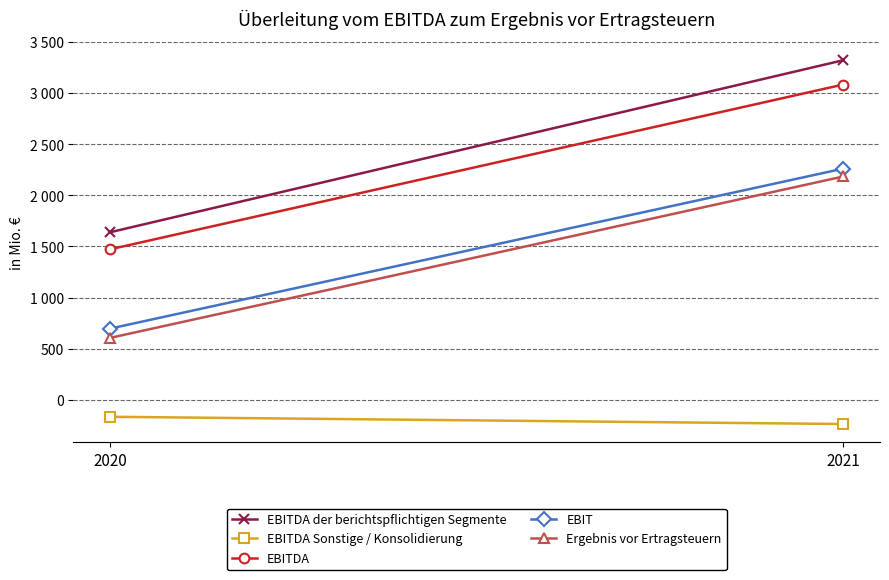

At which label is EBITDA Sonstige / Konsolidierung closest to -202?

2020